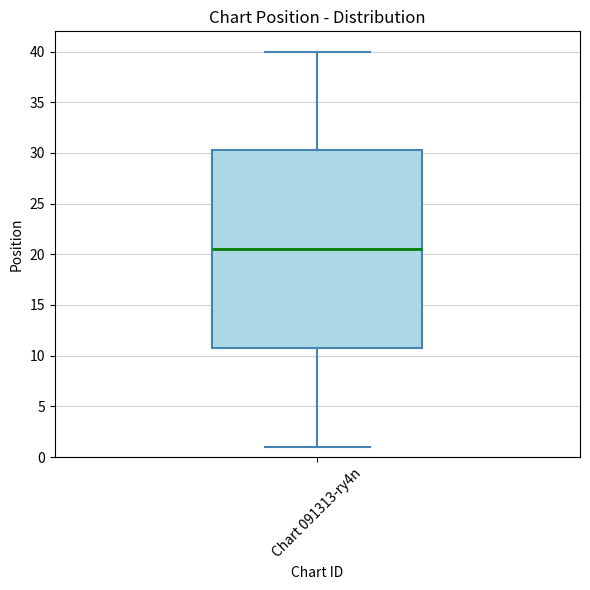

Where is the lower edge of the box for Chart 091313-ry4n on the y-axis? The values are not printed on the chart, so give them approximately, as read against the axis.

11.0